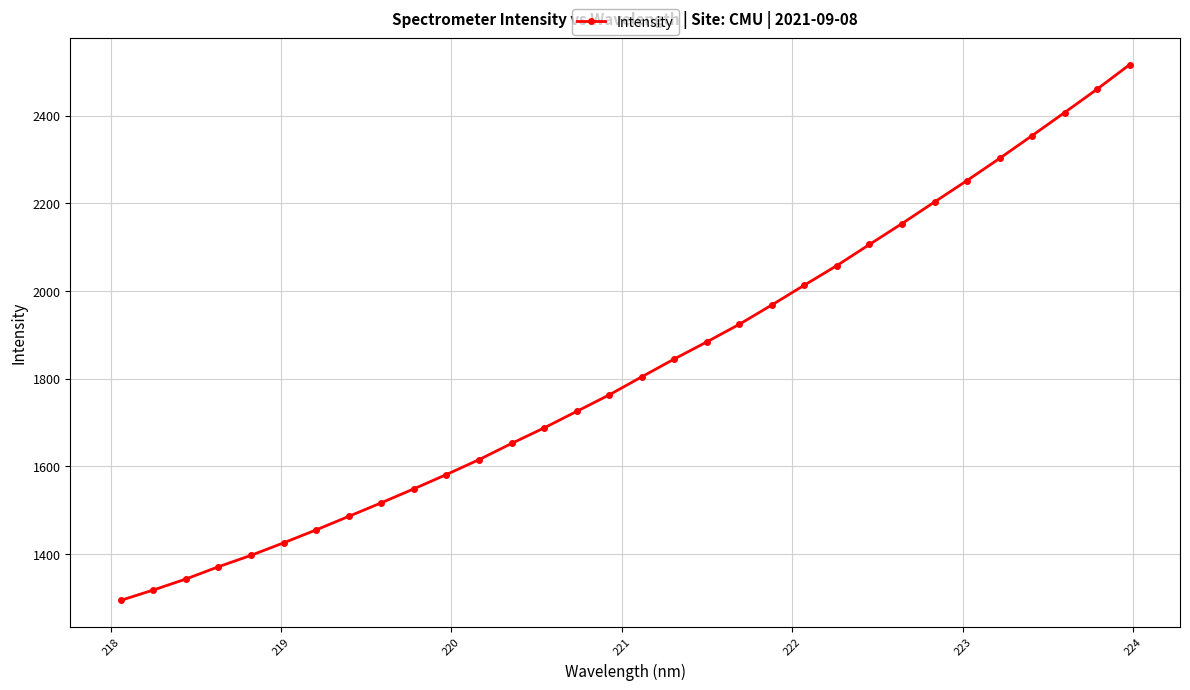

What is the value of the 5th point from the left?

1397.4